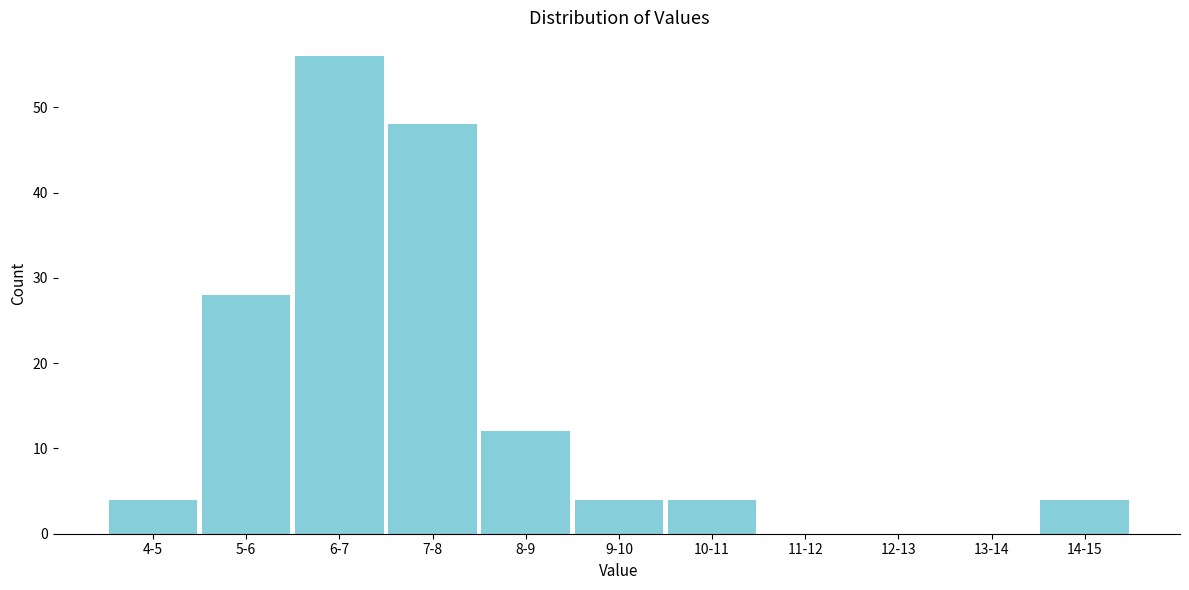

Reading right to left, list all the values displayed in this chart.

14-15=4	13-14=0	12-13=0	11-12=0	10-11=4	9-10=4	8-9=12	7-8=48	6-7=56	5-6=28	4-5=4